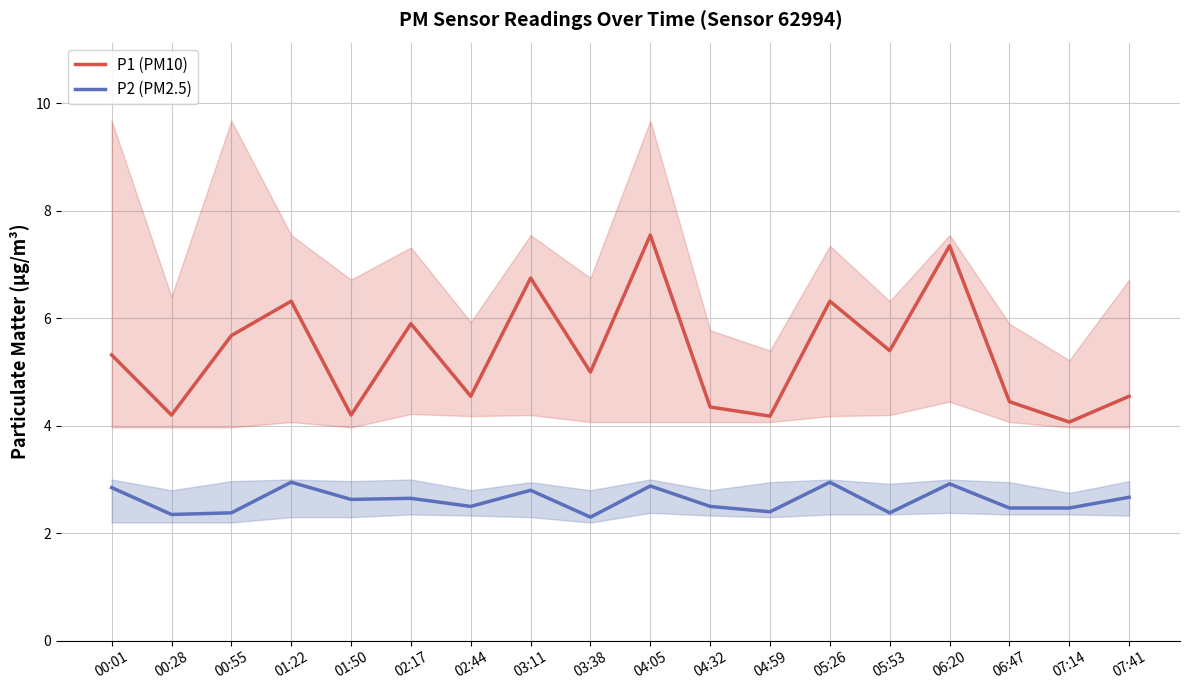

Which series has the largest total across all categories?

P1 (PM10)